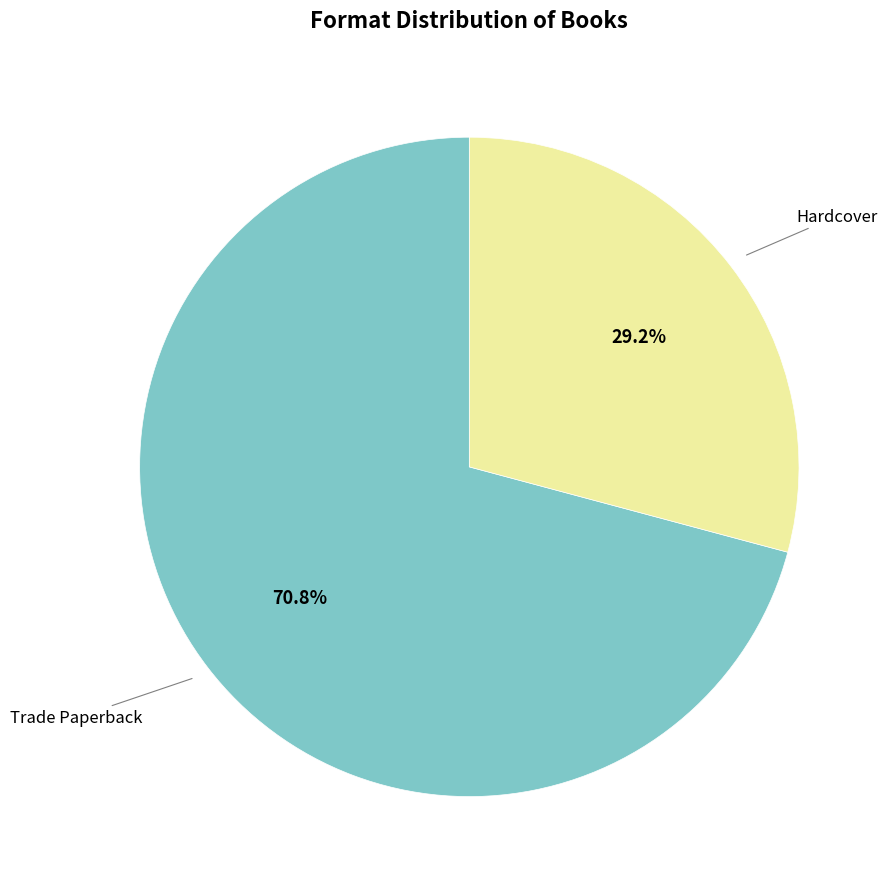

Does any single category account for the majority?

Yes